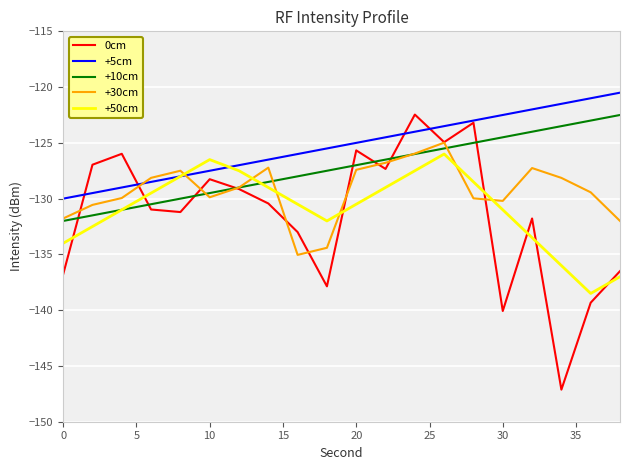

Which series has the largest total across all categories?

+5cm